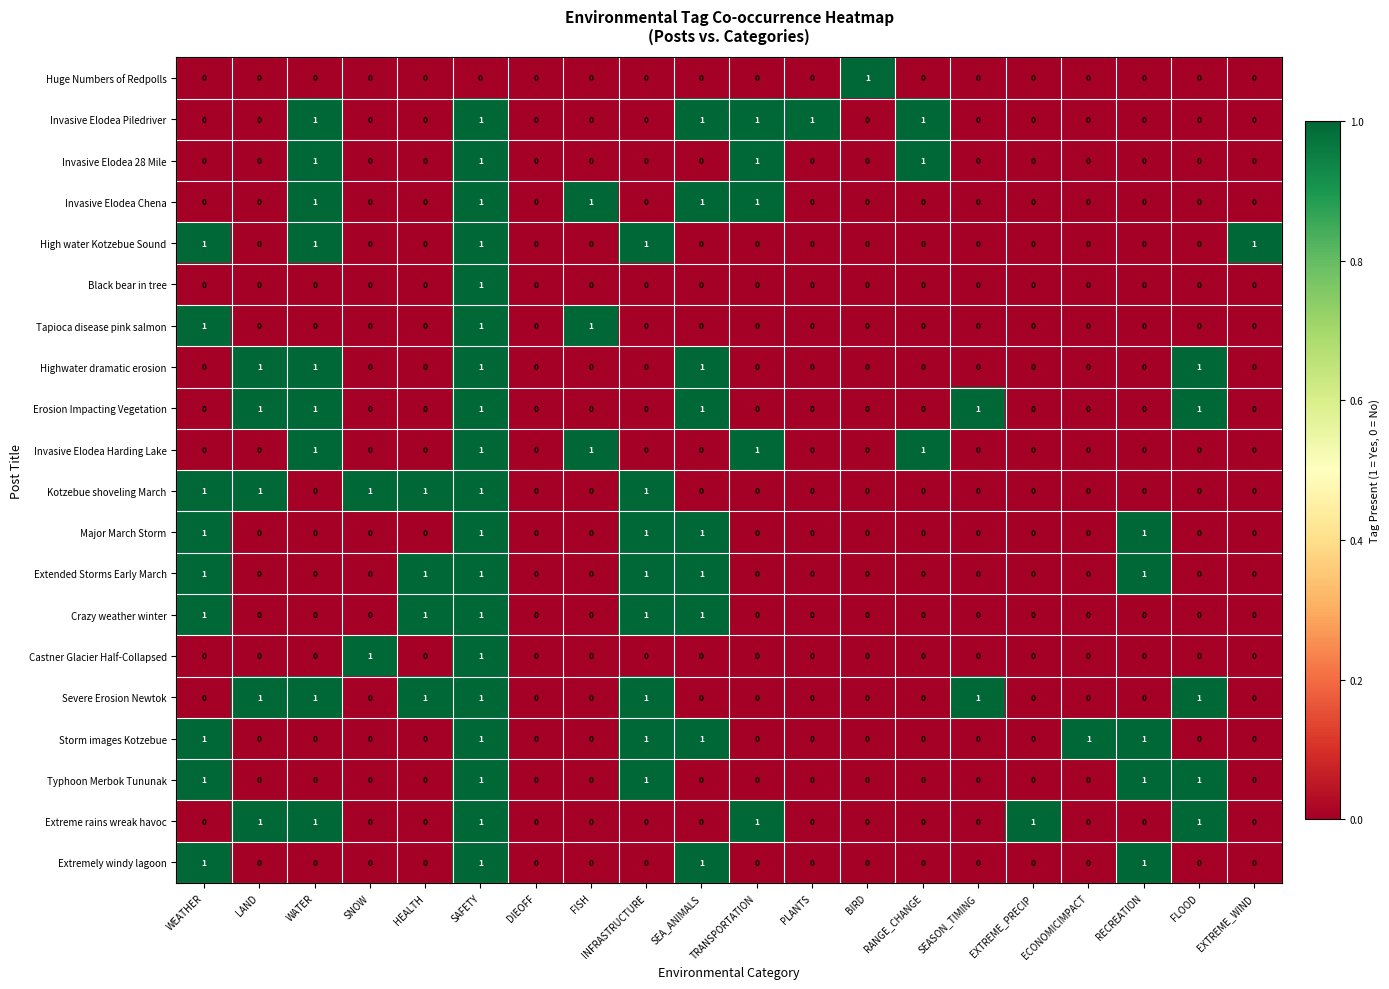

Is the value of Highwater dramatic erosion at WATER greater than the value of High water Kotzebue Sound at LAND?

Yes